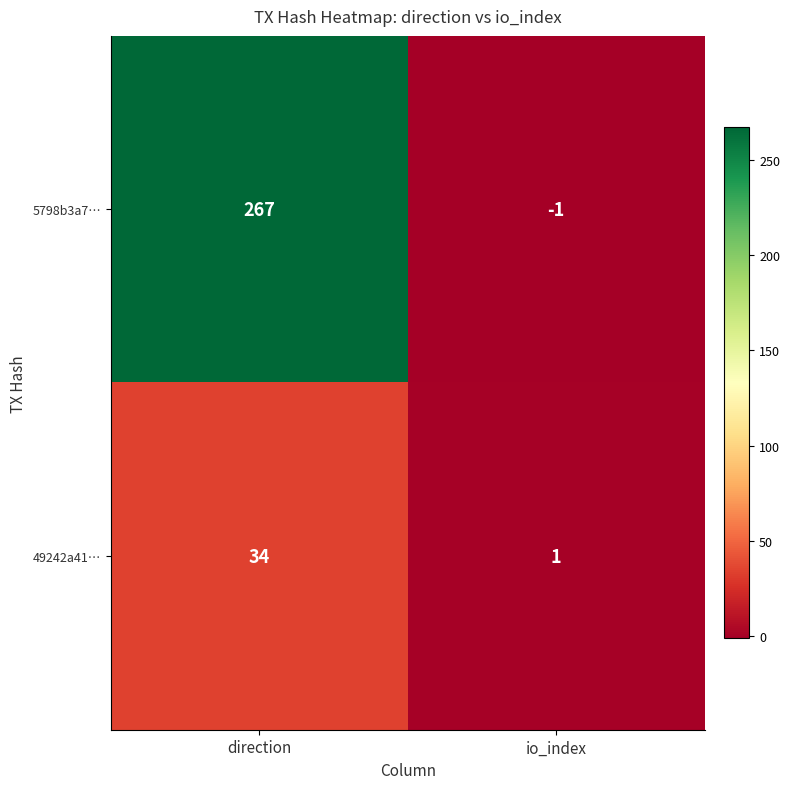

What is the greatest value displayed?

267